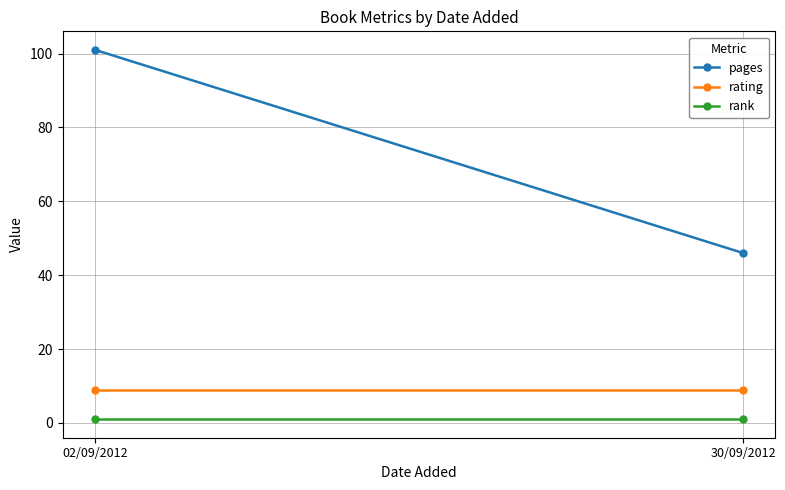

Is this an area chart (filled region under the line)?

No